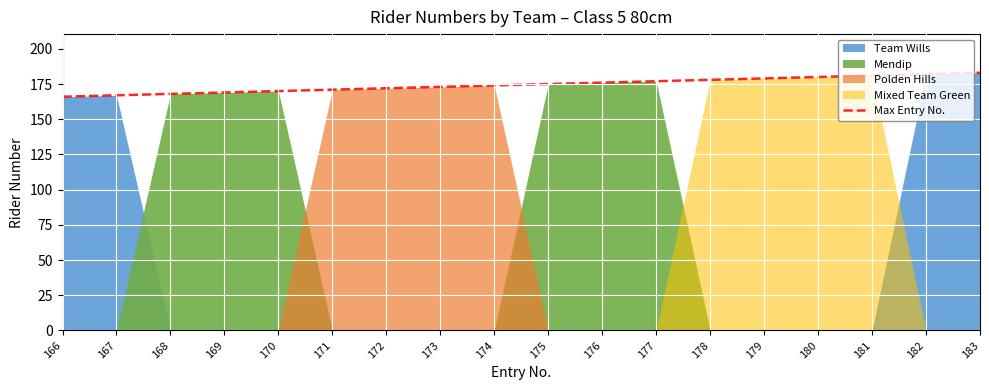

List the labels in order of value, largest first.

183, 182, 181, 180, 179, 178, 177, 176, 175, 174, 173, 172, 171, 170, 169, 168, 167, 166